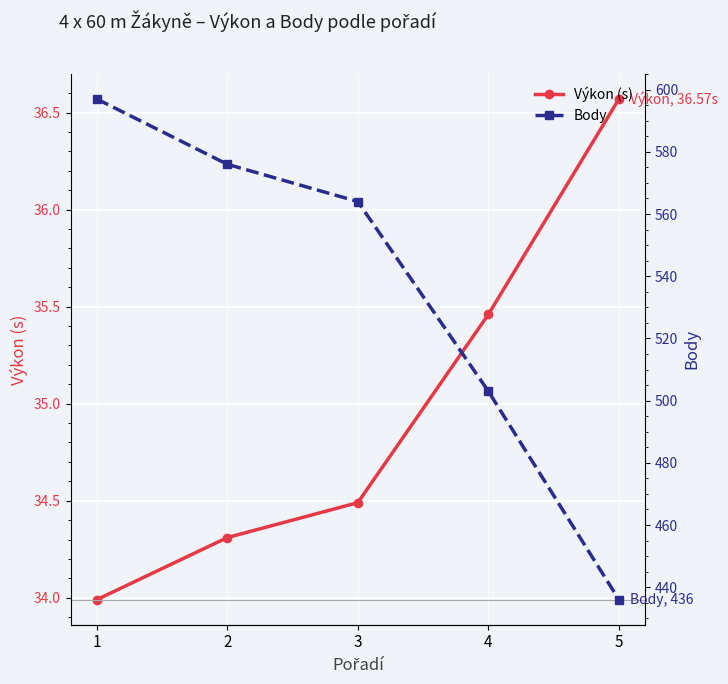

Which category has the highest value in the Body series?

1